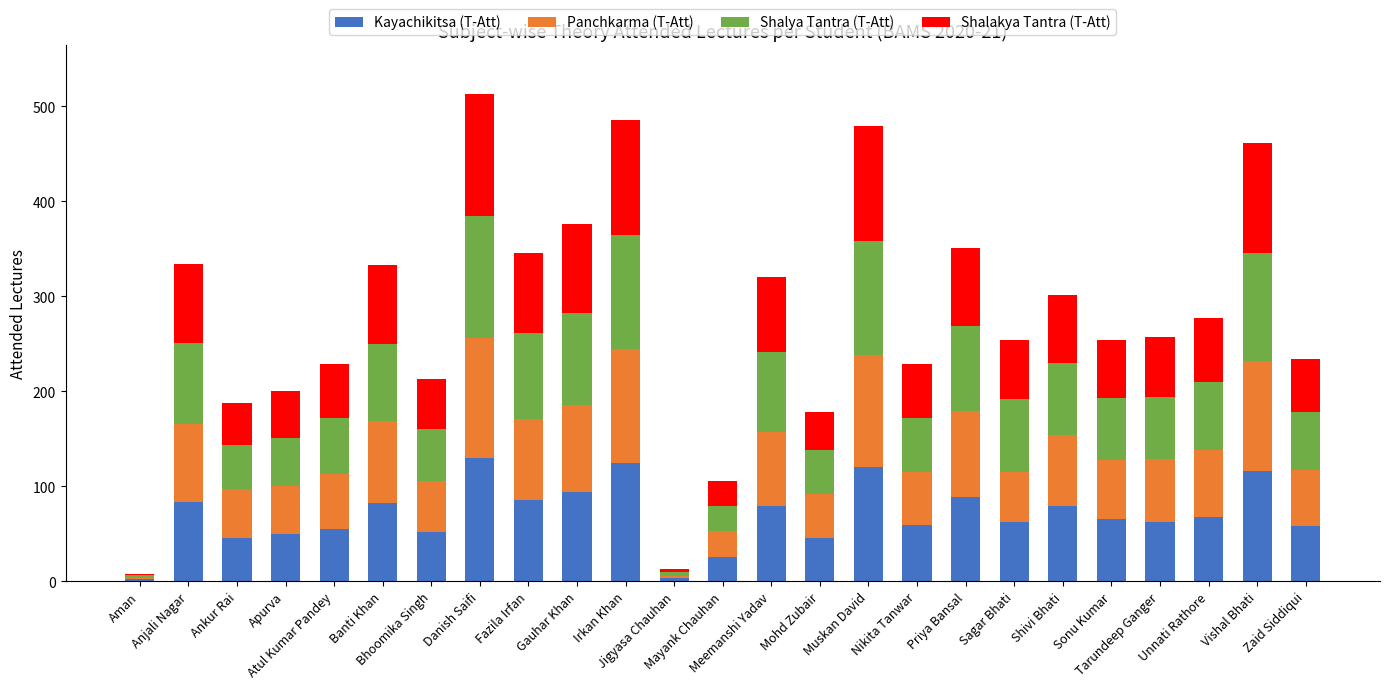

What is the highest value of the Kayachikitsa (T-Att) series?

130